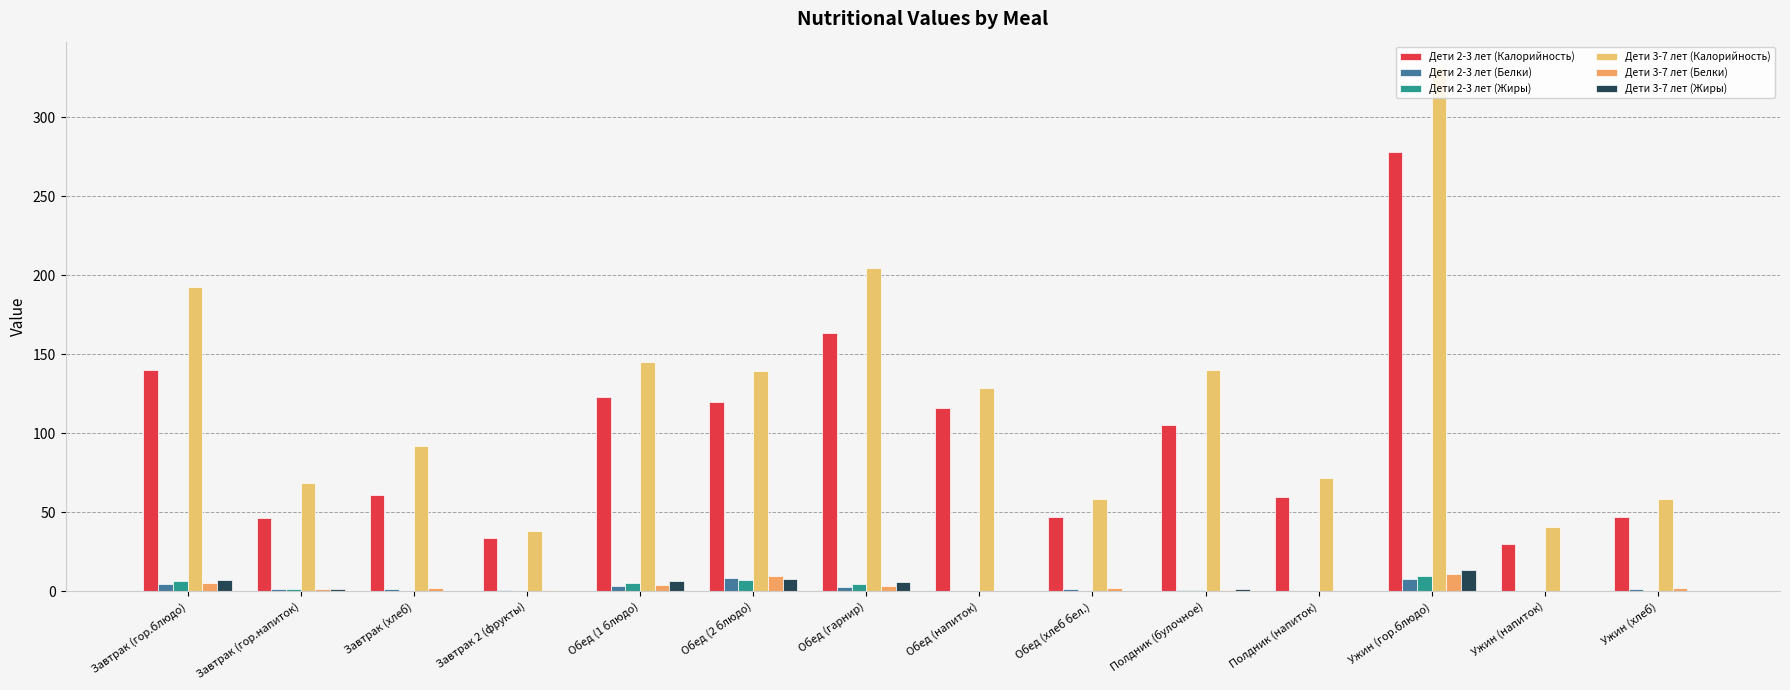

How many categories are shown in the chart?

14